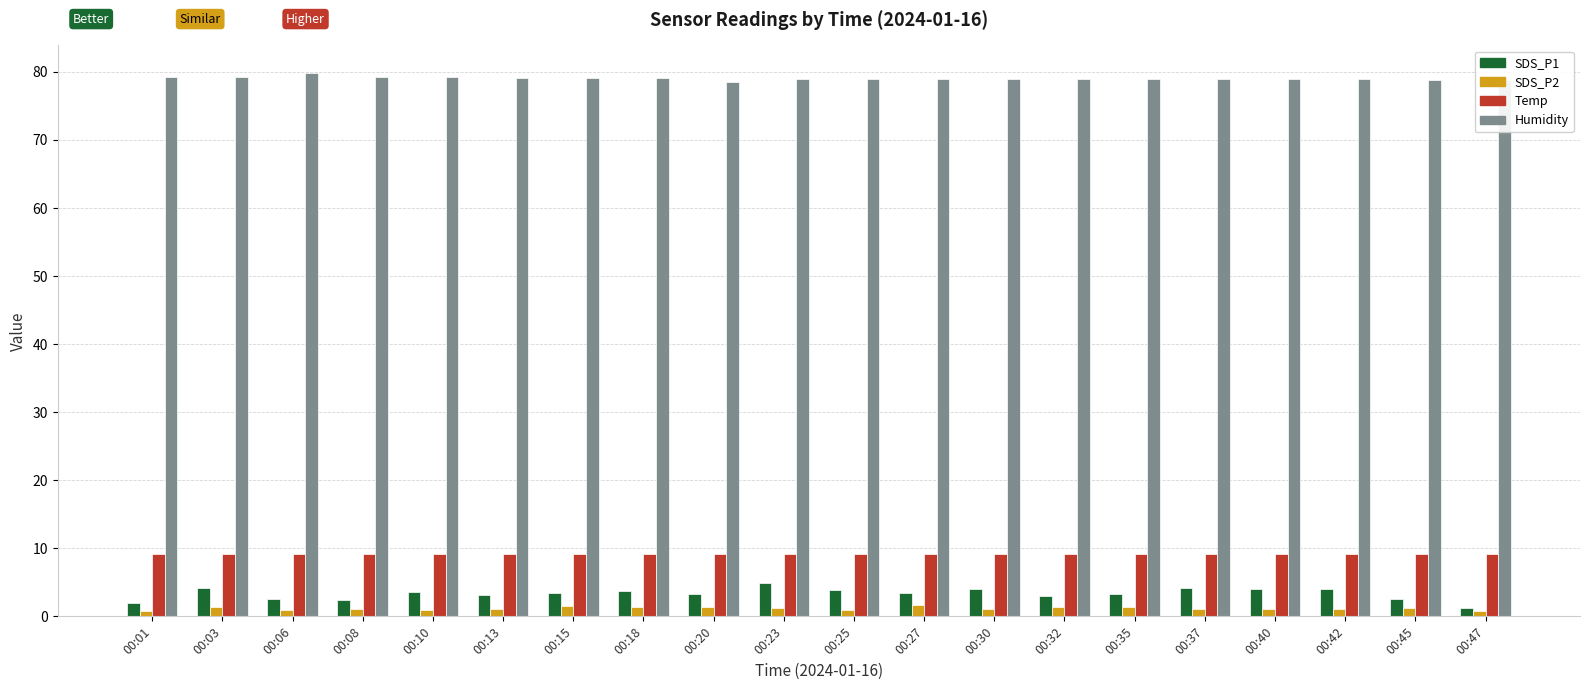

At which label does SDS_P1 reach its minimum?

00:47